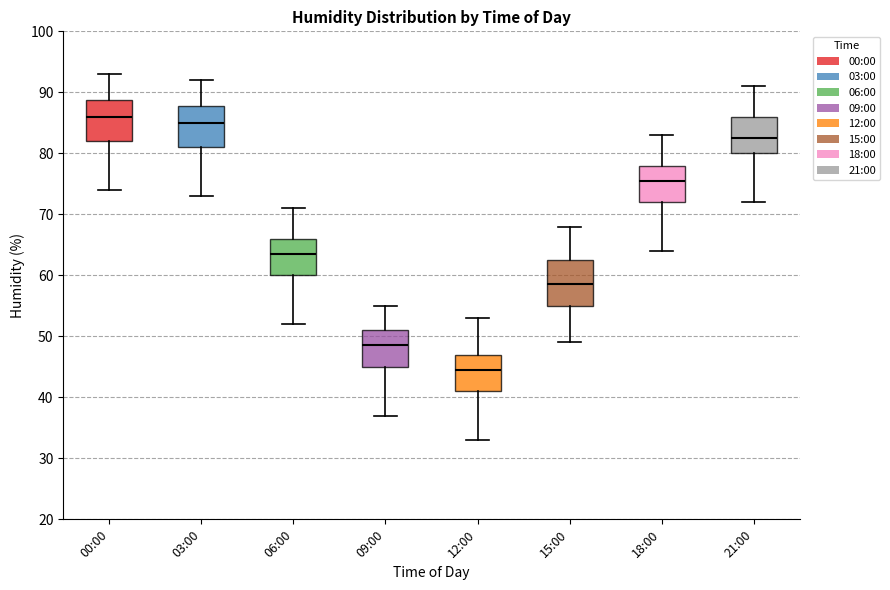

Where is the lower edge of the box for 03:00 on the y-axis? The values are not printed on the chart, so give them approximately, as read against the axis.

81